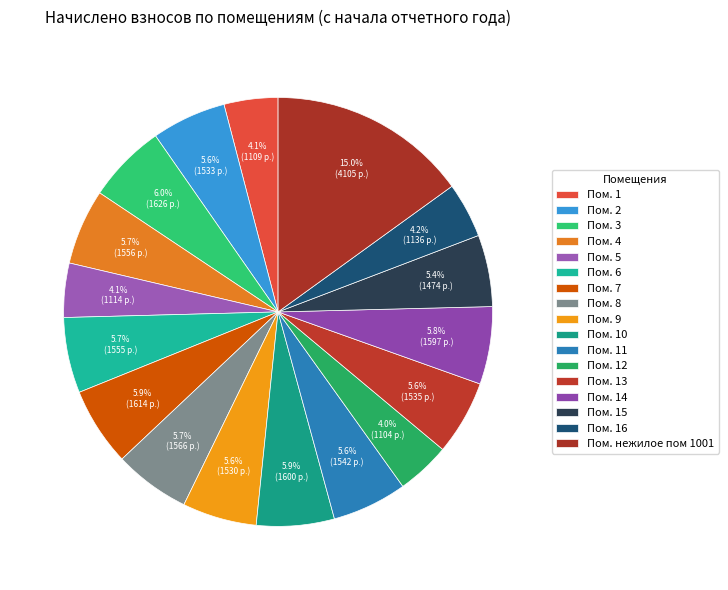

Count the number of slices in the pie.

17